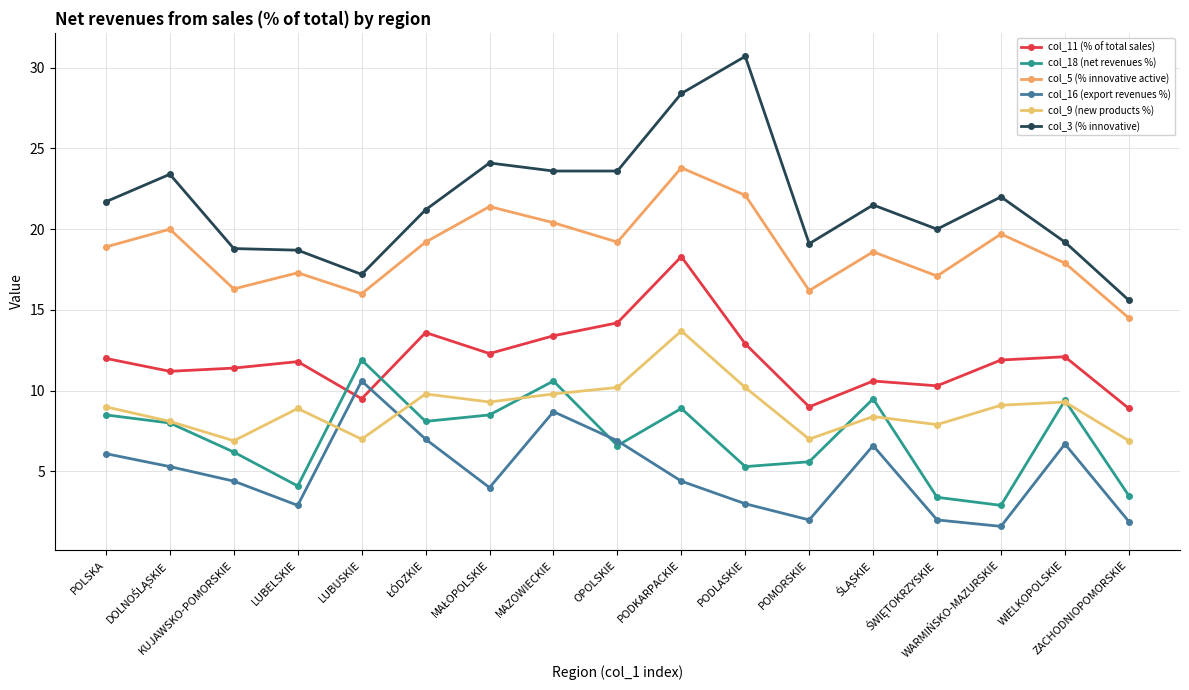

Which label corresponds to the largest value in the chart?

PODLASKIE